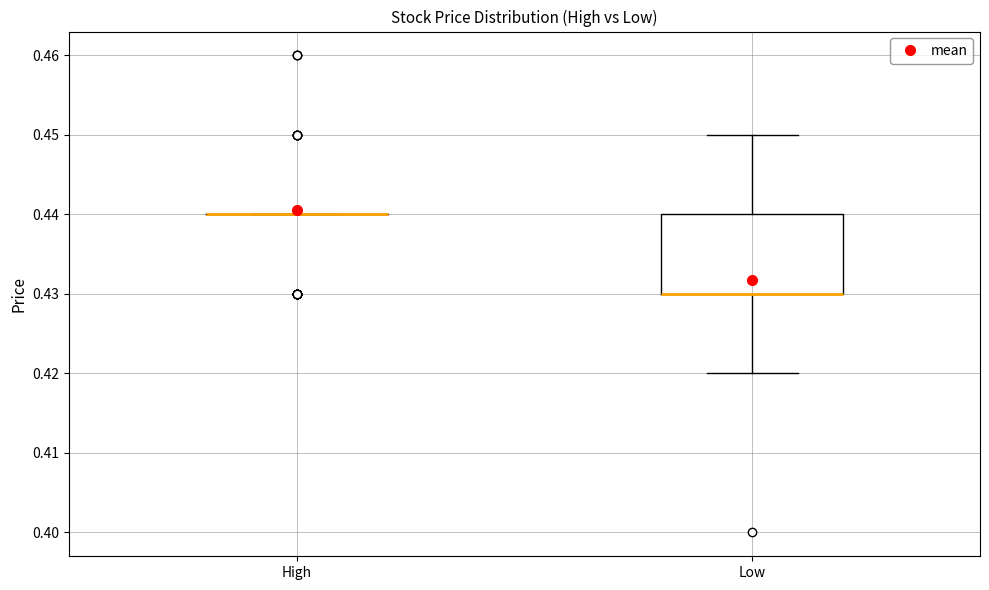

Which box is the tallest, from its lower edge to its upper edge?

Low